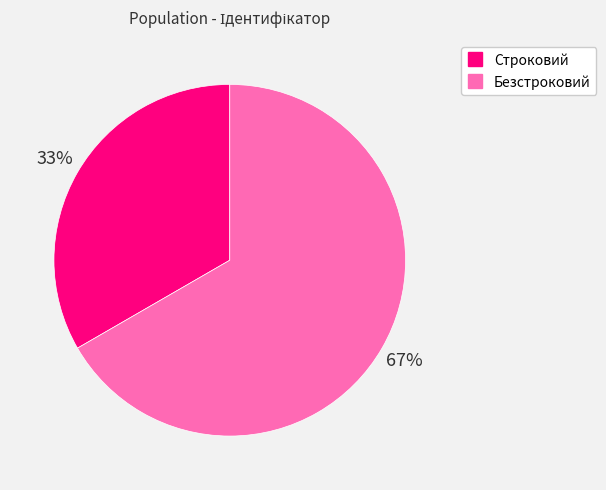

What is the ratio of the value at Строковий to the value at Безстроковий?

0.5